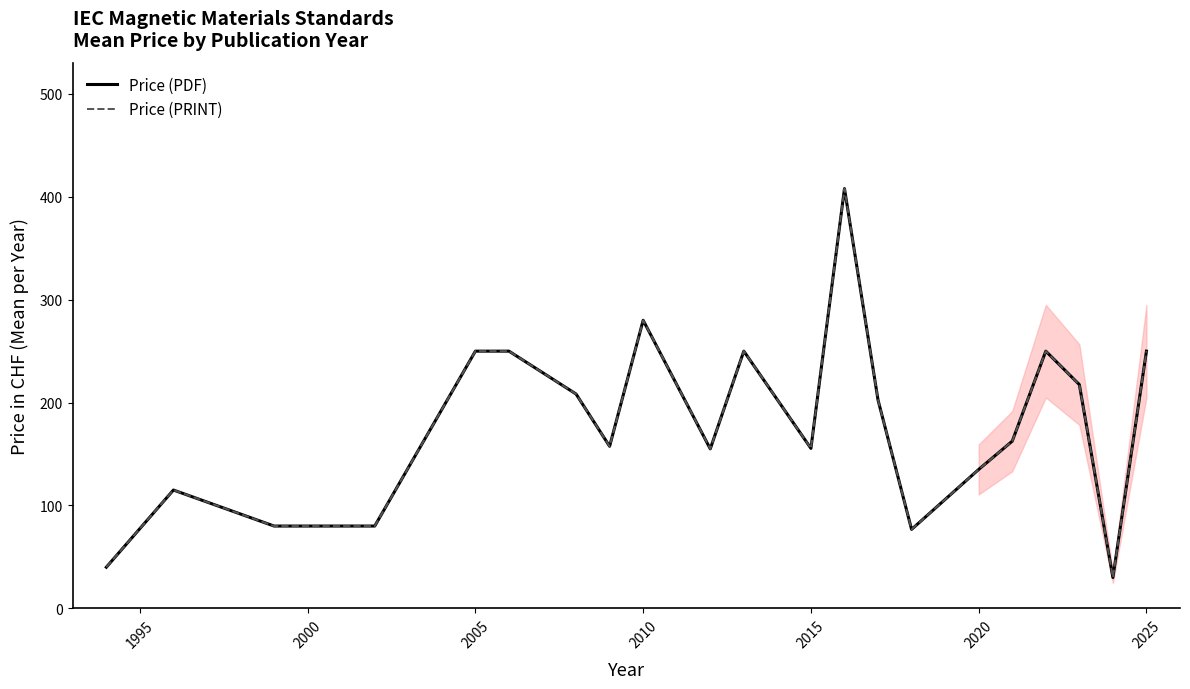

Is the value of Price (PRINT) at 10 greater than the value of Price (PDF) at 2010?

No